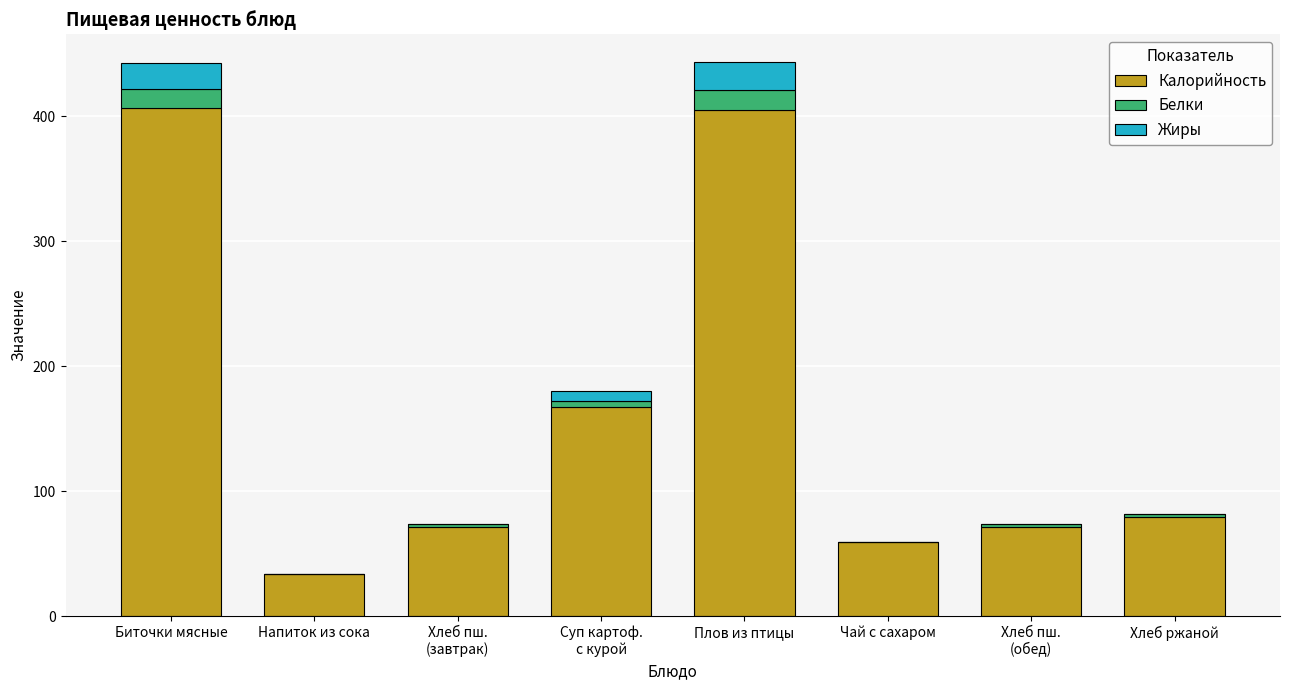

What is the sum of all Калорийность values?

1293.4